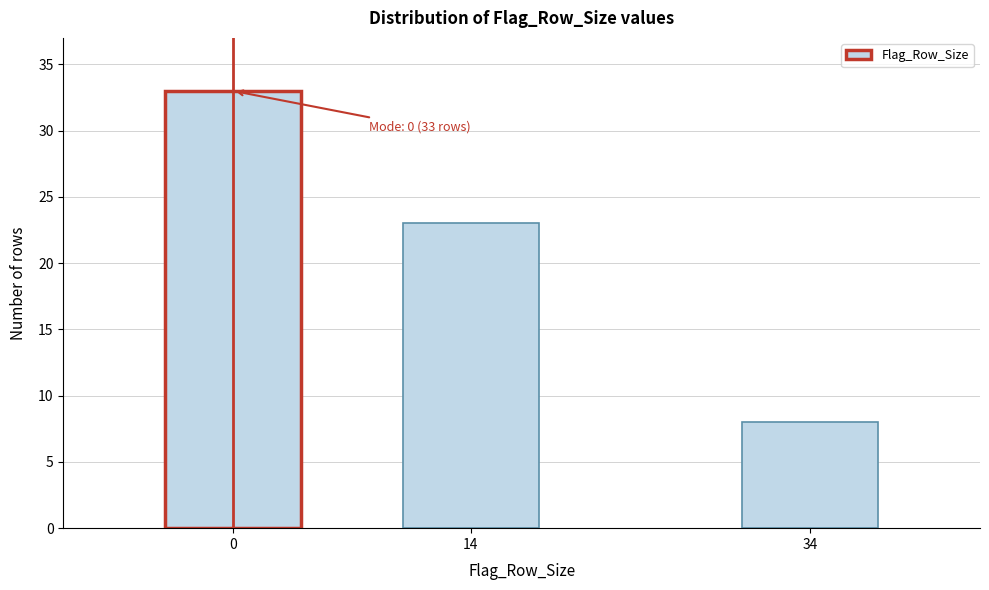

Reading right to left, extract all data points from this chart.

34=8	14=23	0=33